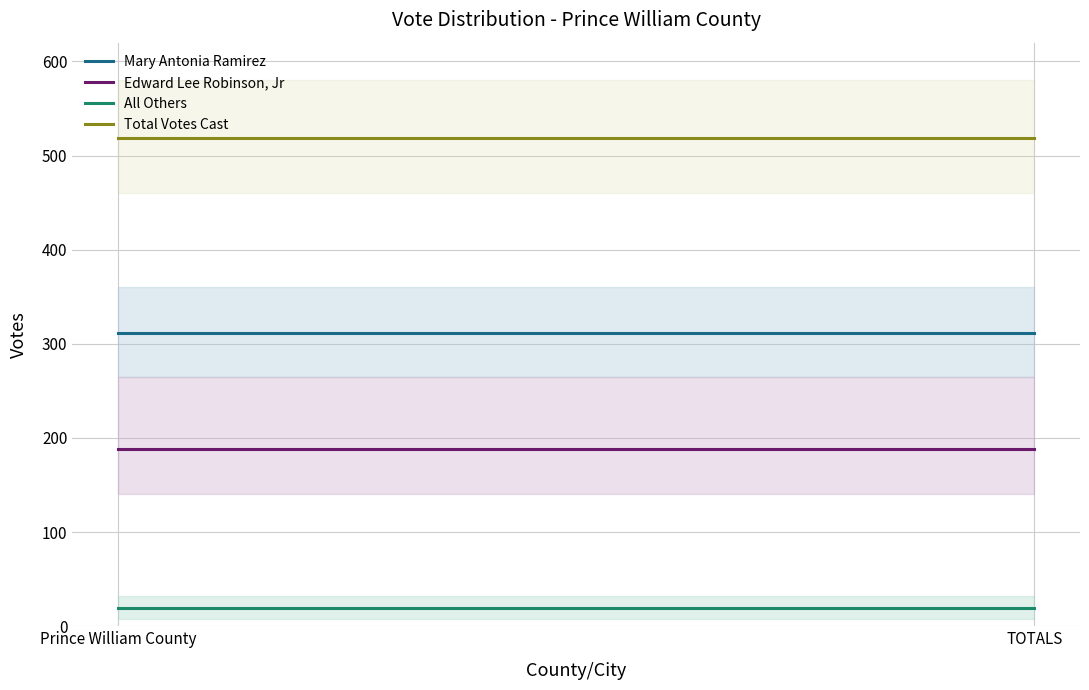

Rank the series by their average value, from highest to lowest.

Total Votes Cast, Mary Antonia Ramirez, Edward Lee Robinson, Jr, All Others